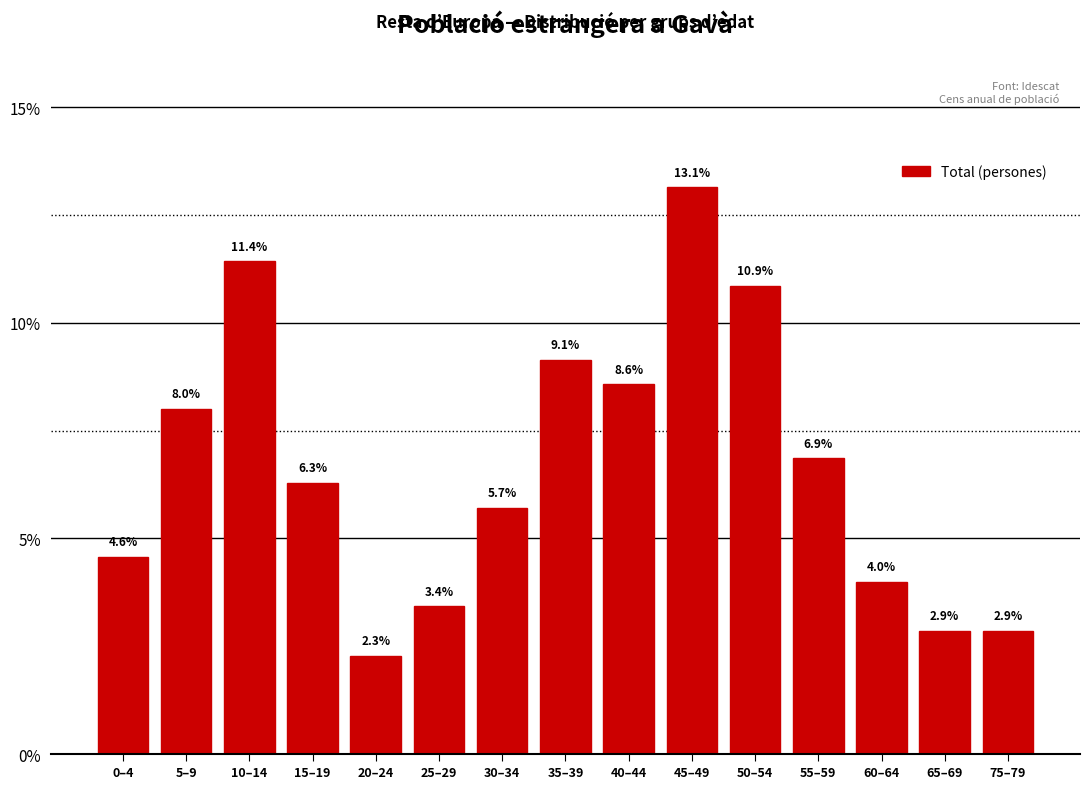

Reading left to right, extract all data points from this chart.

0–4=4.6	5–9=8.0	10–14=11.4	15–19=6.3	20–24=2.3	25–29=3.4	30–34=5.7	35–39=9.1	40–44=8.6	45–49=13.1	50–54=10.9	55–59=6.9	60–64=4.0	65–69=2.9	75–79=2.9